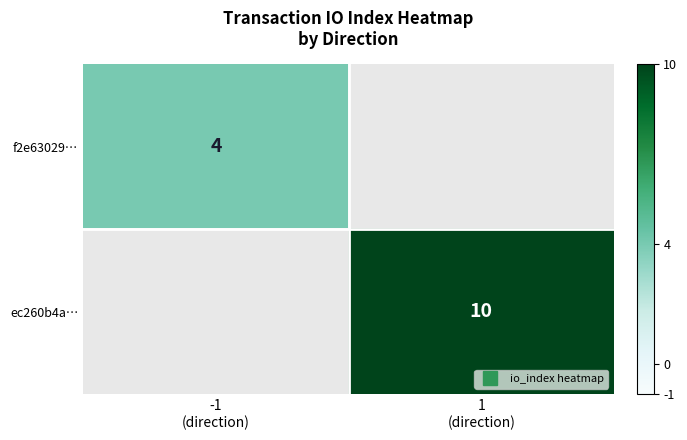

Read the f2e63029… value at -1 (direction).

4.0